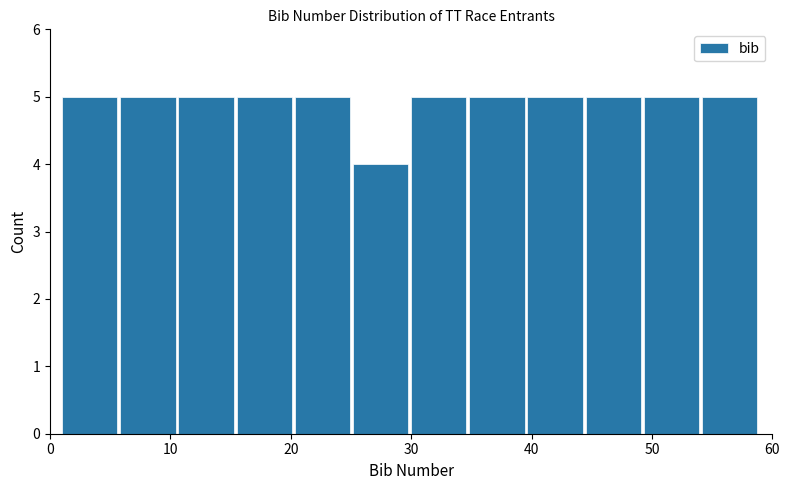

Reading left to right, transcribe this chart: for each bar, give the range it covers on the x-axis and its height. Neither the bar edges nor the heights are printed on the chart, so give them approximately, as read against the axes.

1 to 6: 5
6 to 11: 5
11 to 16: 5
16 to 20: 5
20 to 25: 5
25 to 30: 4
30 to 35: 5
35 to 40: 5
40 to 45: 5
45 to 49: 5
49 to 54: 5
54 to 59: 5